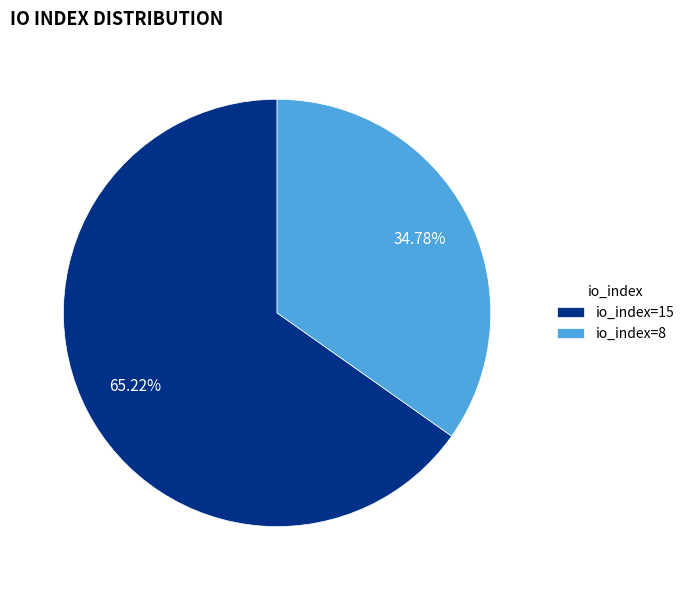

Approximately how many times larger is the value at io_index=8 compared to io_index=15?

0.5